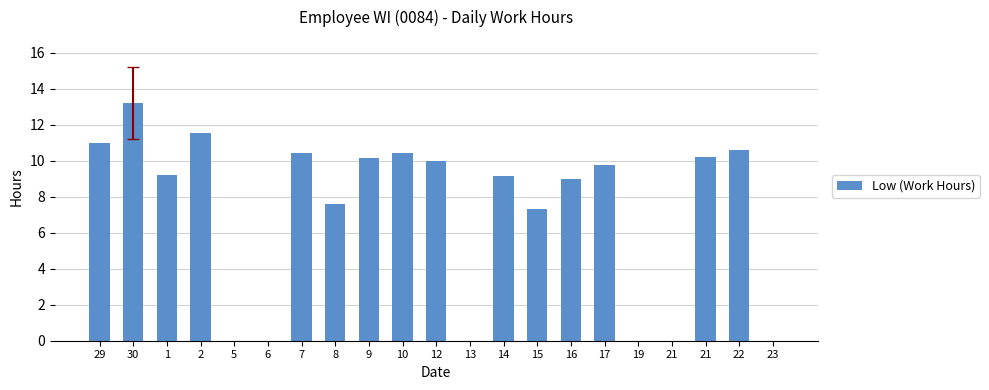

Are the bars horizontal?

No